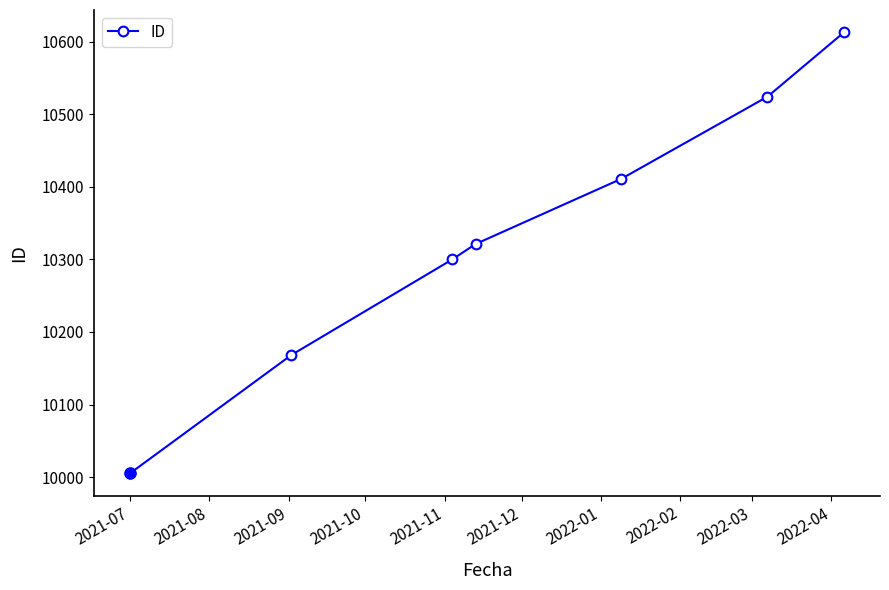

Reading left to right, extract all data points from this chart.

10005	10168	10300	10321	10411	10524	10613